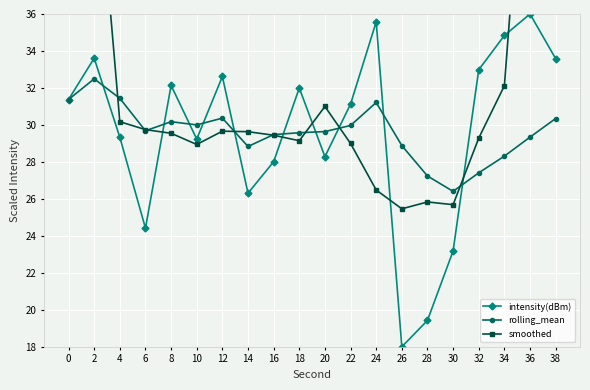

After their last crossing, which series has the higher values: intensity(dBm) or rolling_mean?

intensity(dBm)